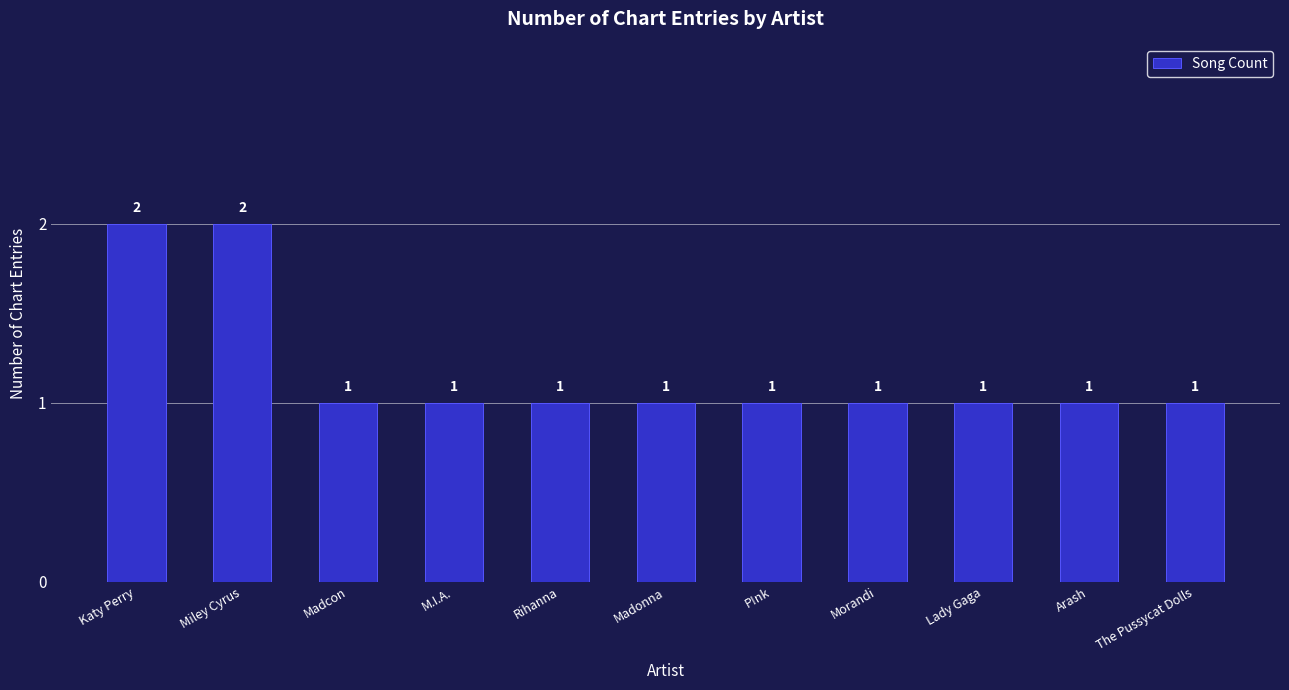

Count the values in the range 1 to 2.

11